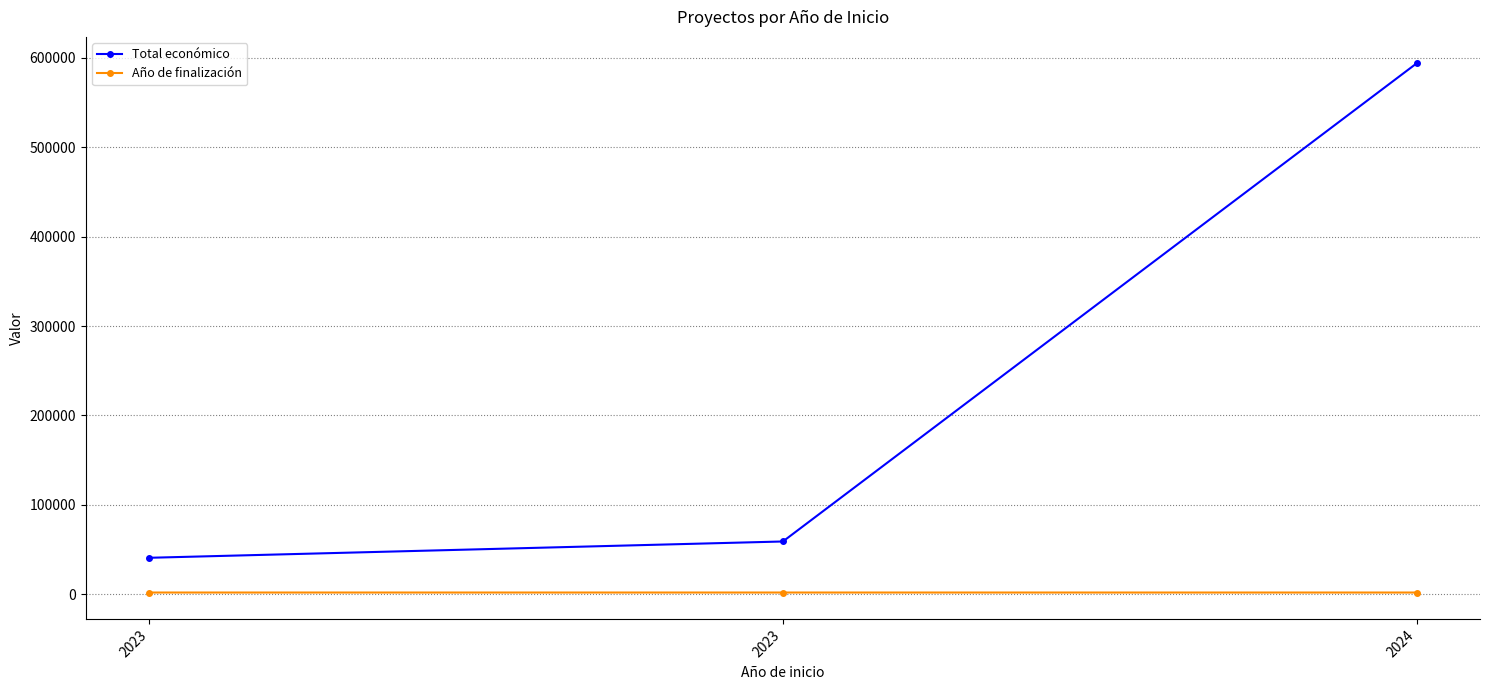

What are all the series names shown in the legend?

Total económico, Año de finalización